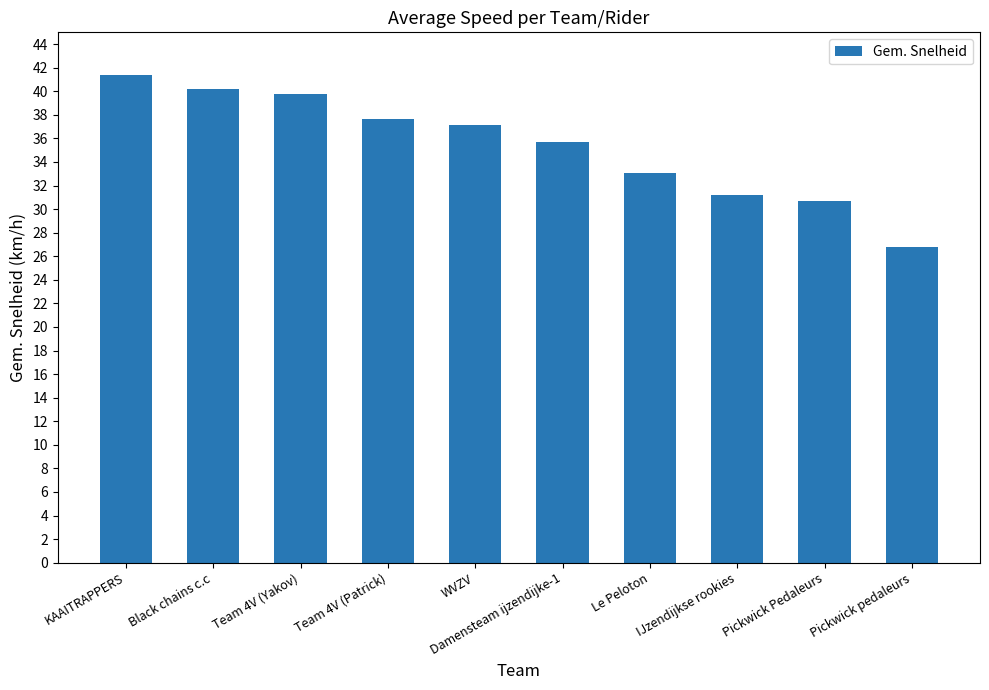

How many bars are there in total?

10